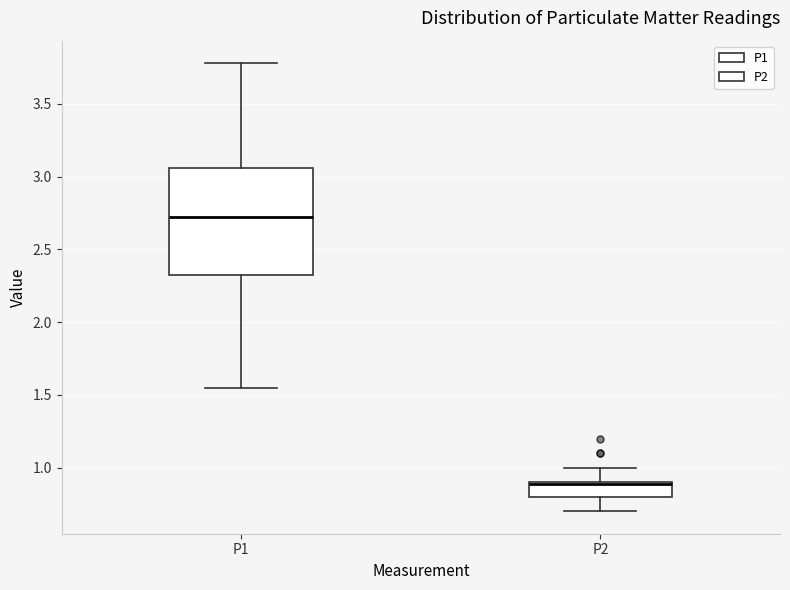

Reading left to right, read every box against the y-axis: the position of its median line, the range the box covers, and the ends of its whiskers. The values are not printed on the chart, so give them approximately, as read against the axis.

P1: median 2.75, box 2.30 to 3.05, whiskers 1.55 to 3.80
P2: median 0.90 (drawn on the box's upper edge), box 0.80 to 0.90, whiskers 0.70 to 1.00